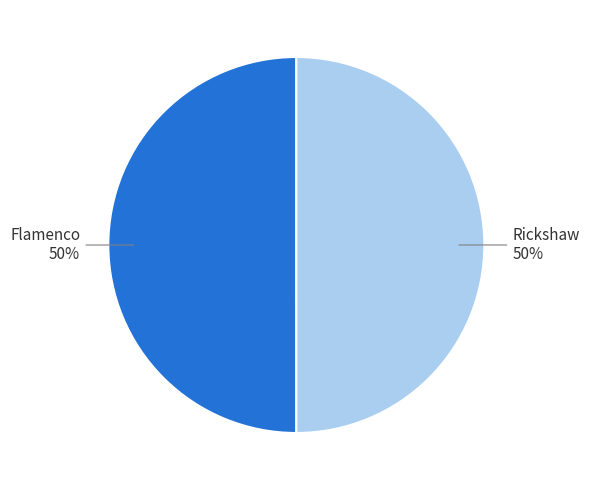

To the nearest percent, what is the average slice percentage?

50%